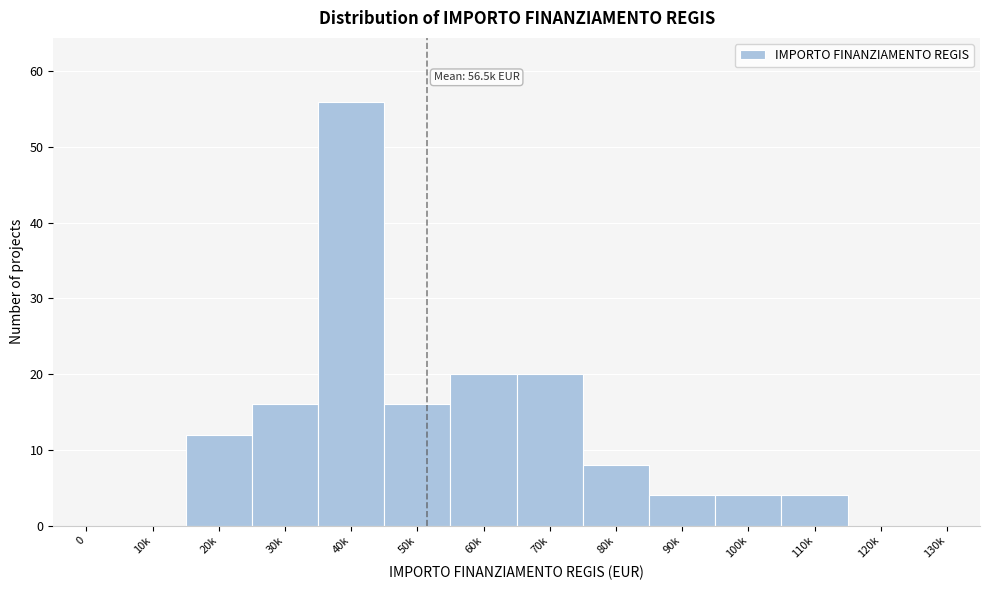

Reading left to right, transcribe all the data shown in this chart.

0=0	10k=0	20k=12	30k=16	40k=56	50k=16	60k=20	70k=20	80k=8	90k=4	100k=4	110k=4	120k=0	130k=0